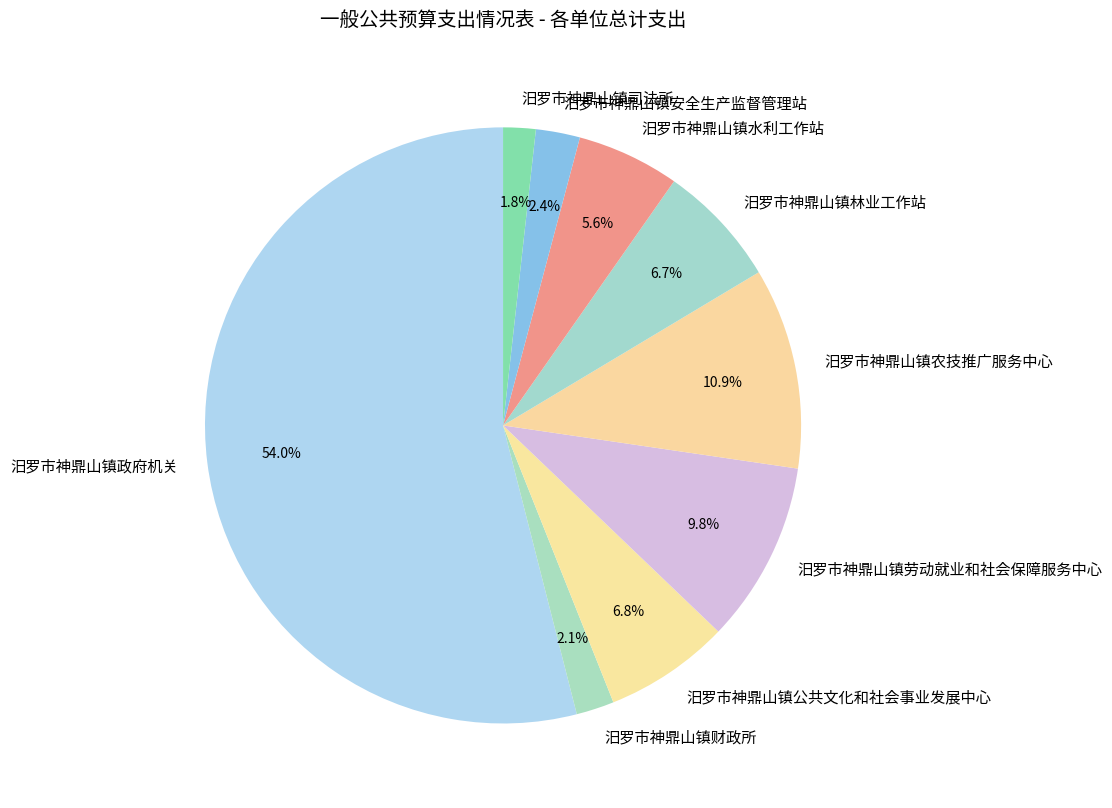

Which slice is the largest?

汨罗市神鼎山镇政府机关